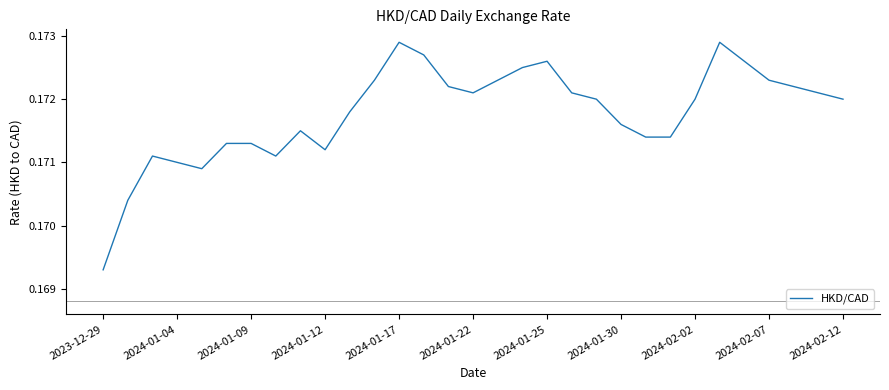

Where is the data nearest to the value 0?

2023-12-29